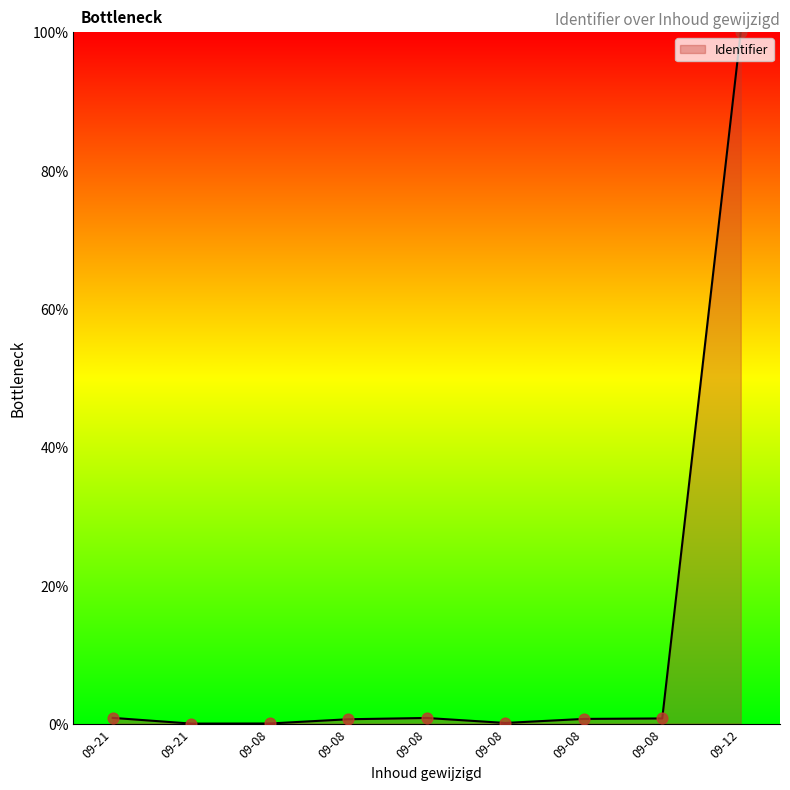

Does the chart have visible grid lines?

No